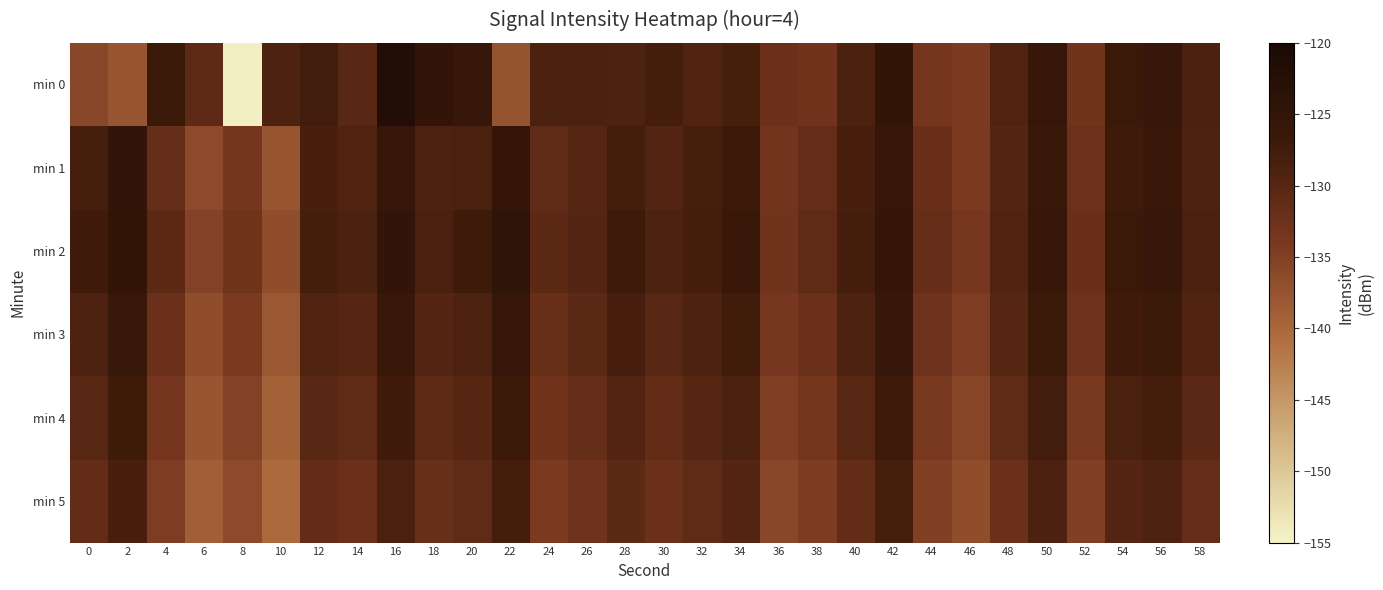

List the series in order of their peak value, highest first.

min 0, min 2, min 1, min 3, min 4, min 5